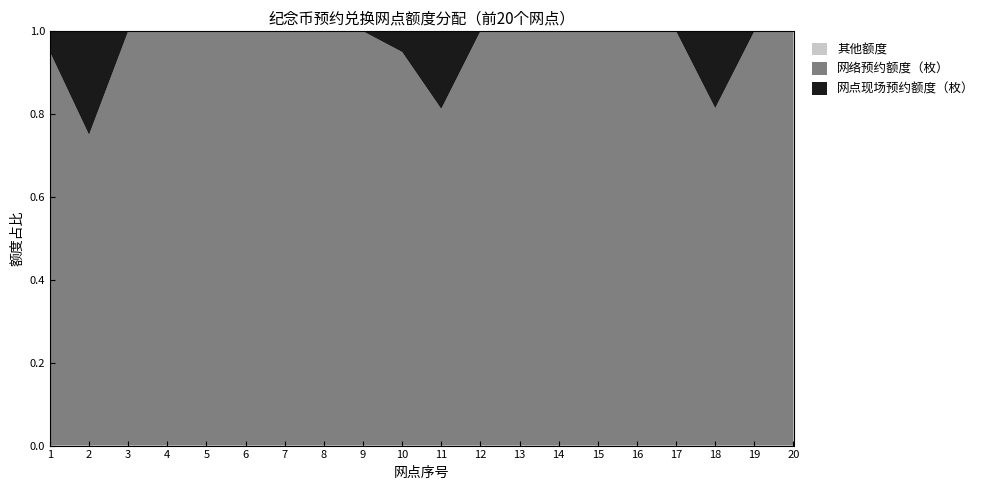

Reading left to right, list all the values displayed in this chart.

网络预约额度（枚）: 7600	9000	8000	8000	6000	8000	6000	6000	6000	38000	13000	12000	8000	4000	8000	6000	6000	11400	8000	6000
网点现场预约额度（枚）: 400	3000	0	0	0	0	0	0	0	2000	3000	0	0	0	0	0	0	2600	0	0
总额度（单位：枚）: 8000	12000	8000	8000	6000	8000	6000	6000	6000	40000	16000	12000	8000	4000	8000	6000	6000	14000	8000	6000